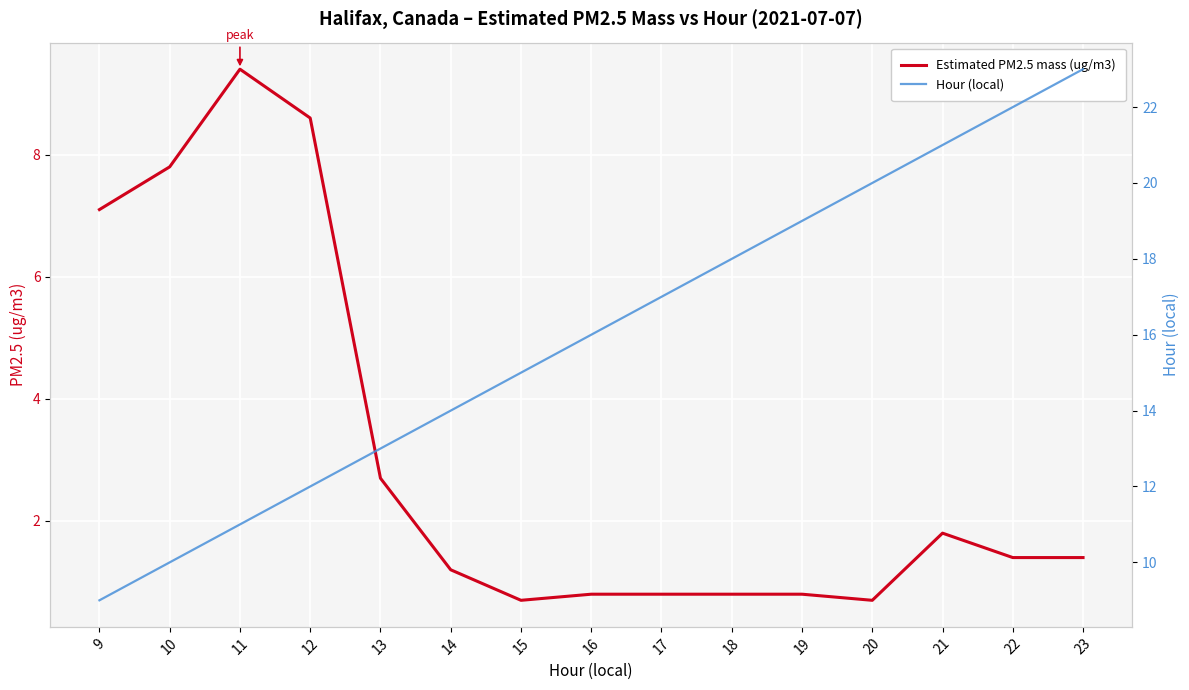

True or false: Estimated PM2.5 mass (ug/m3) and Hour (local) cross at least once.

False